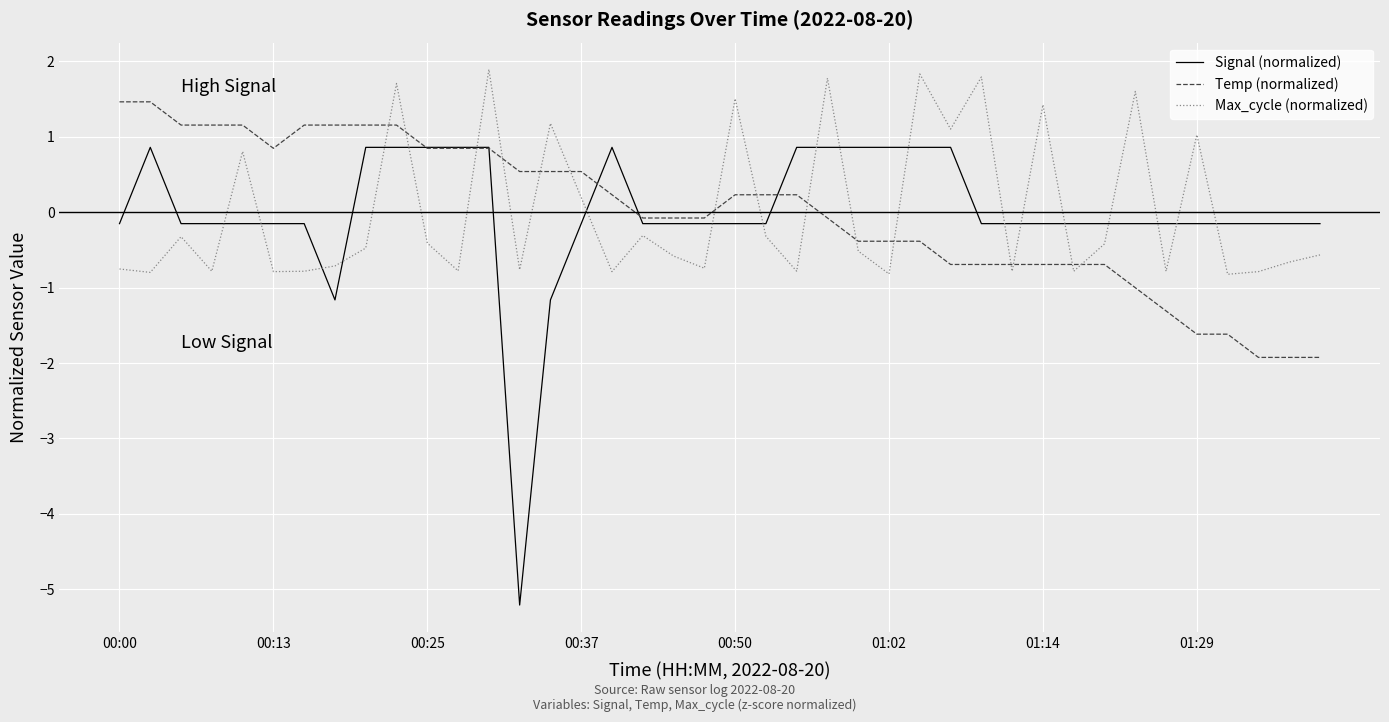

List the series in order of their peak value, highest first.

Max_cycle (normalized), Temp (normalized), Signal (normalized)